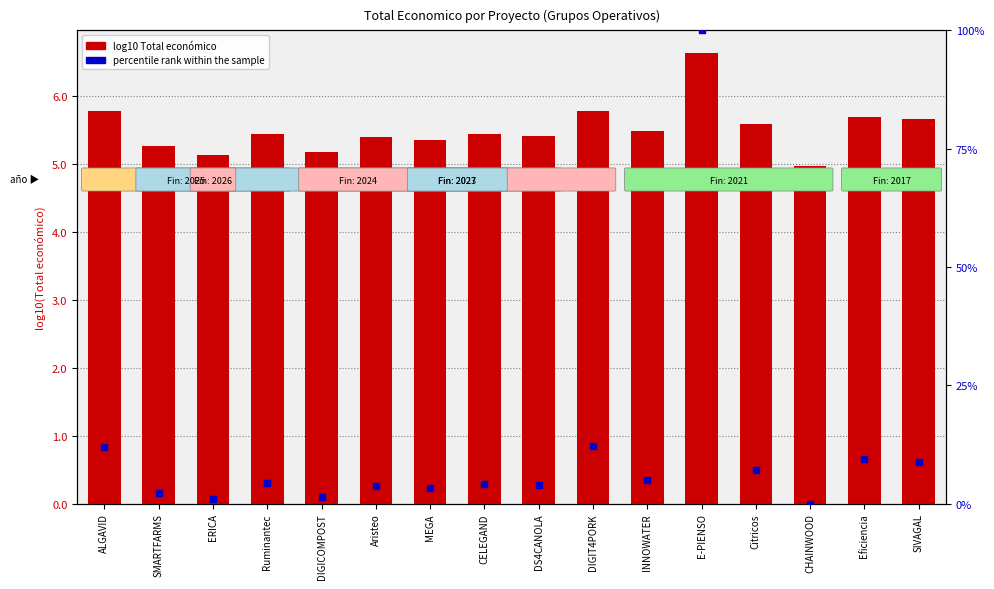

Which series reaches the maximum Y coordinate?

percentile rank within the sample